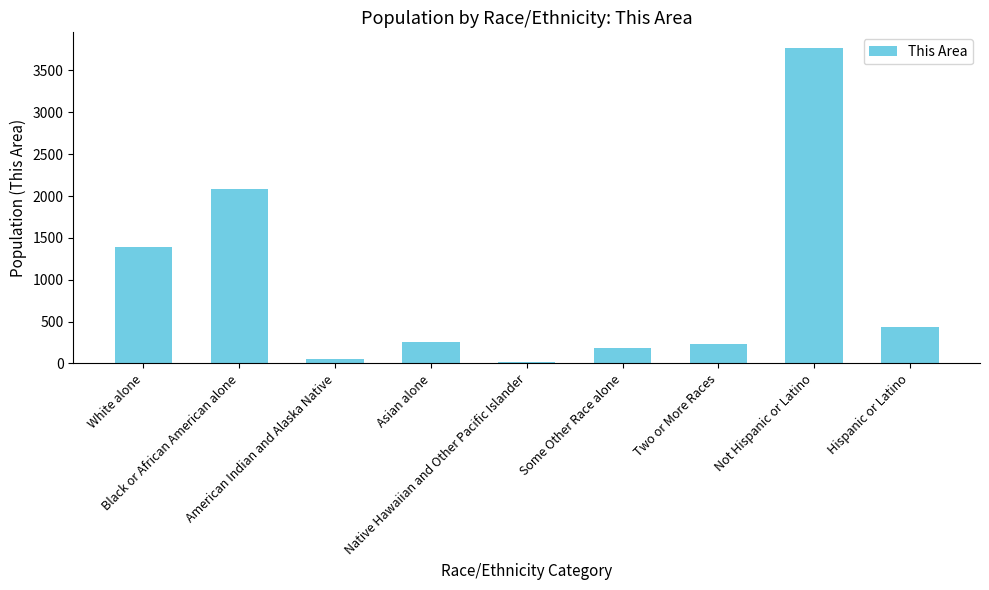

How many bars are there in total?

9